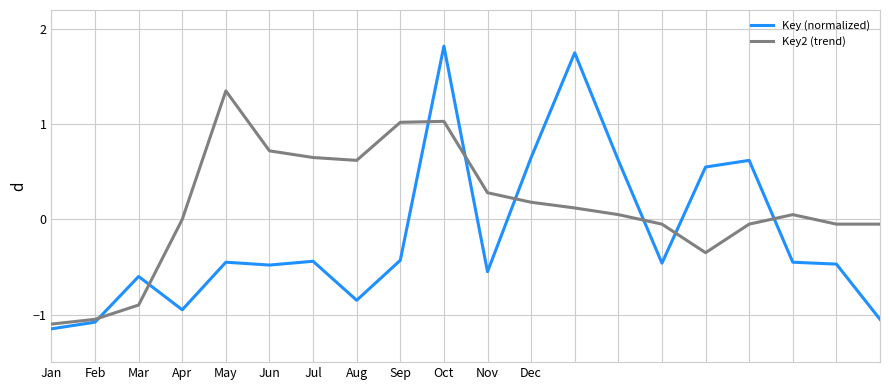

Which series has the widest spread of values?

Key (normalized)